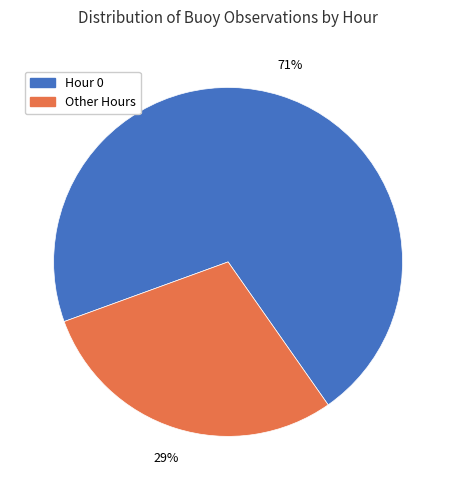

Is there a majority slice in this chart?

Yes